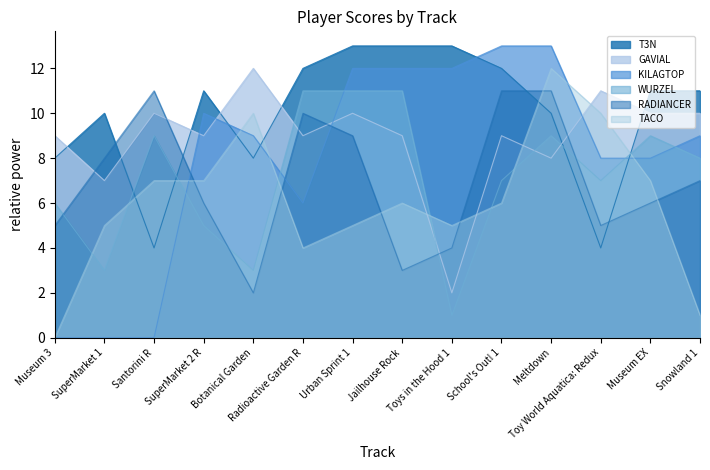

Does the chart display data point markers on the line(s)?

No